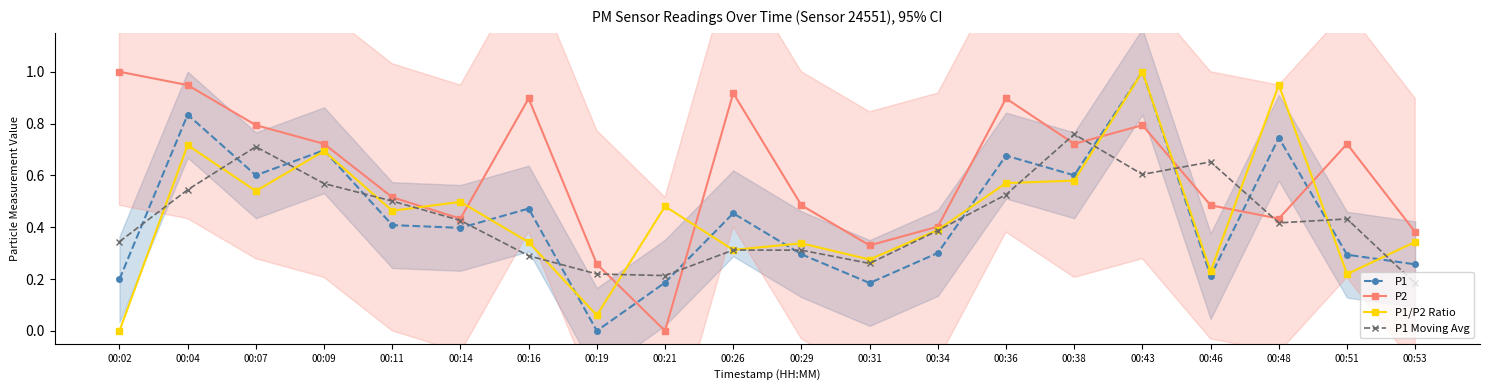

Is it true that P2 equals 1.6 at 00:04?

False